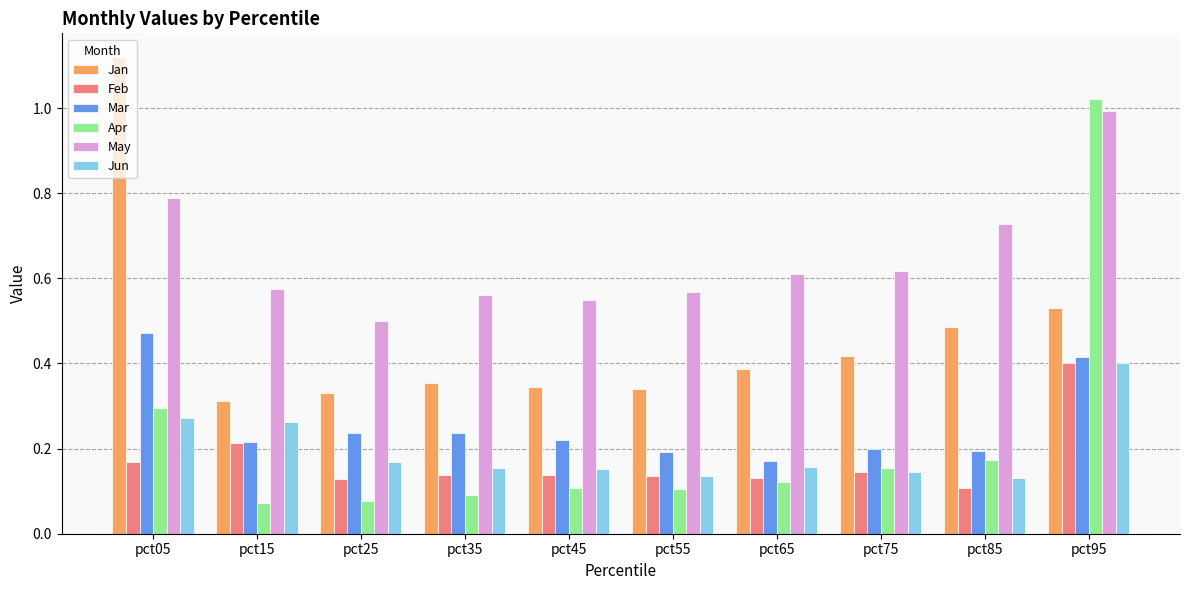

What is the difference between the maximum and minimum values in the Apr series?

0.9